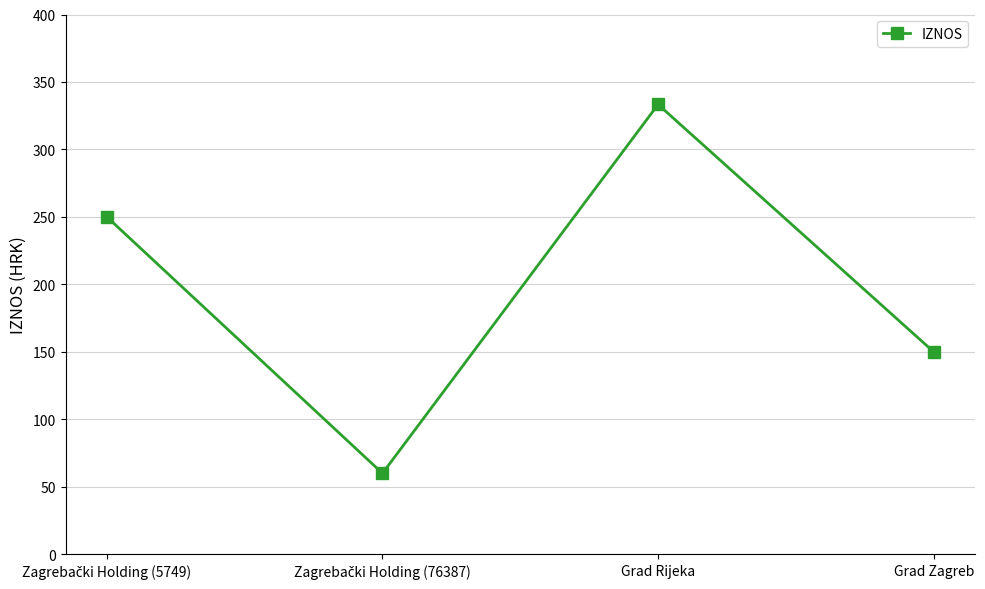

Which category has the highest value across all series?

Grad Rijeka